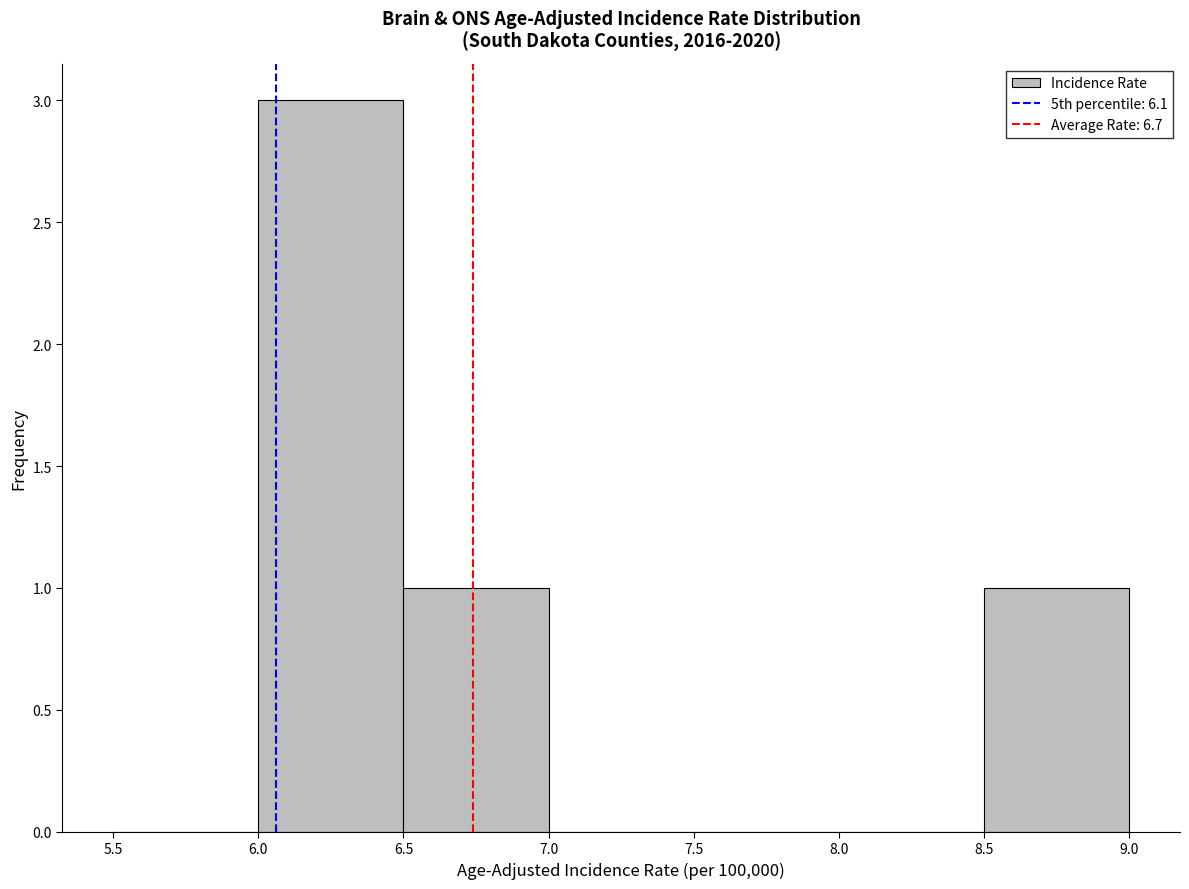

What is the height of the bar covering 8.5 to 9.0 on the x-axis? The values are not printed on the chart, so give them approximately, as read against the axis.

1